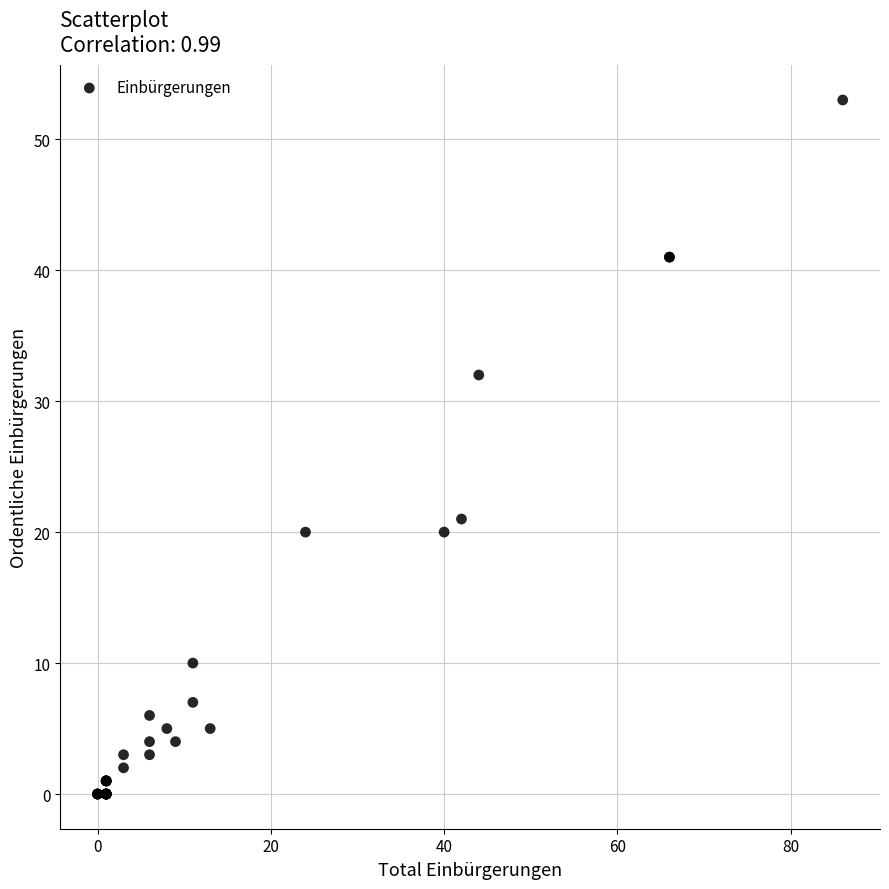

What Y value in the scatter plot is closest to 26?

21